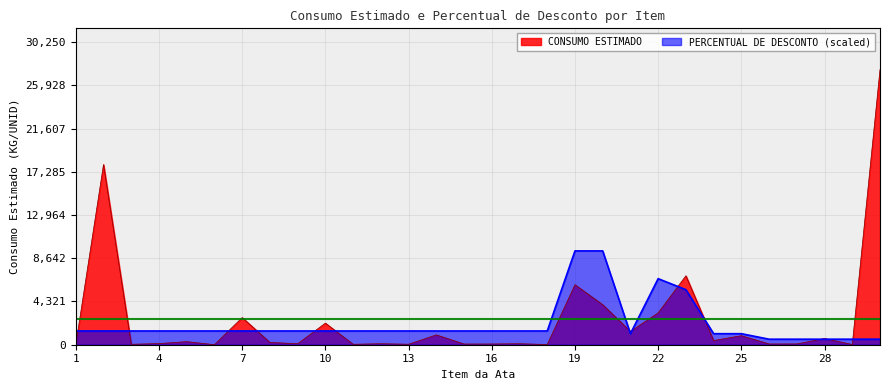

What is the highest value of the CONSUMO ESTIMADO series?

27500.0